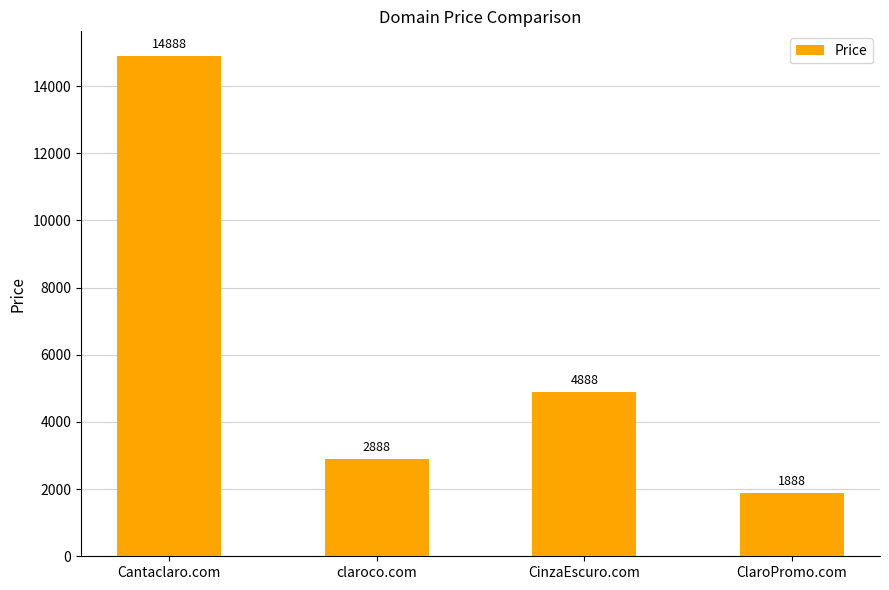

How many series are shown in this chart?

1